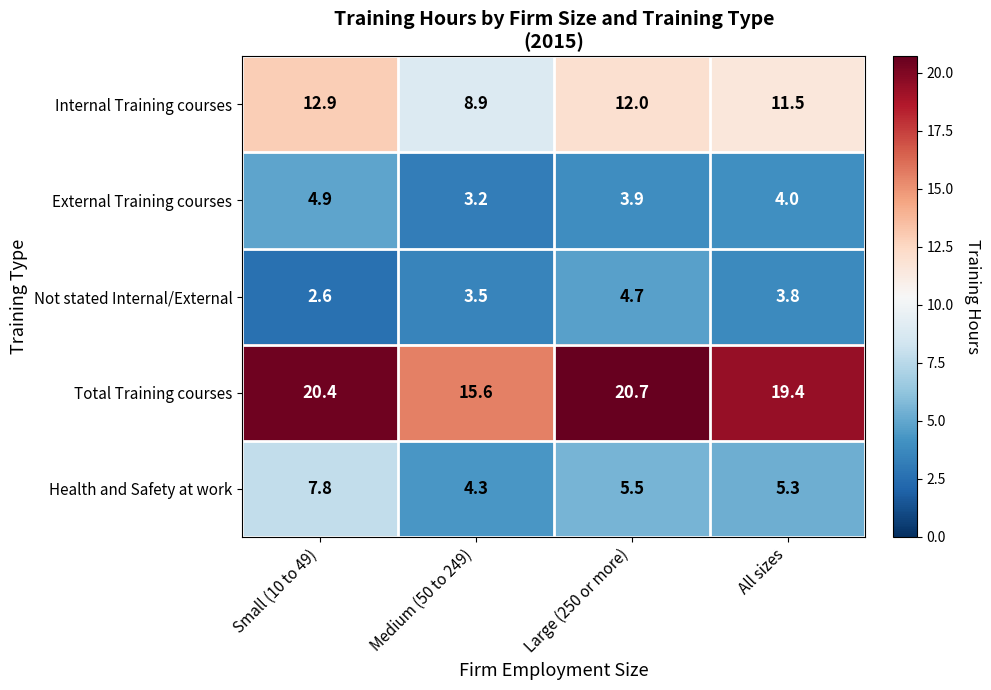

At which category does the chart reach its minimum across all series?

Small (10 to 49)